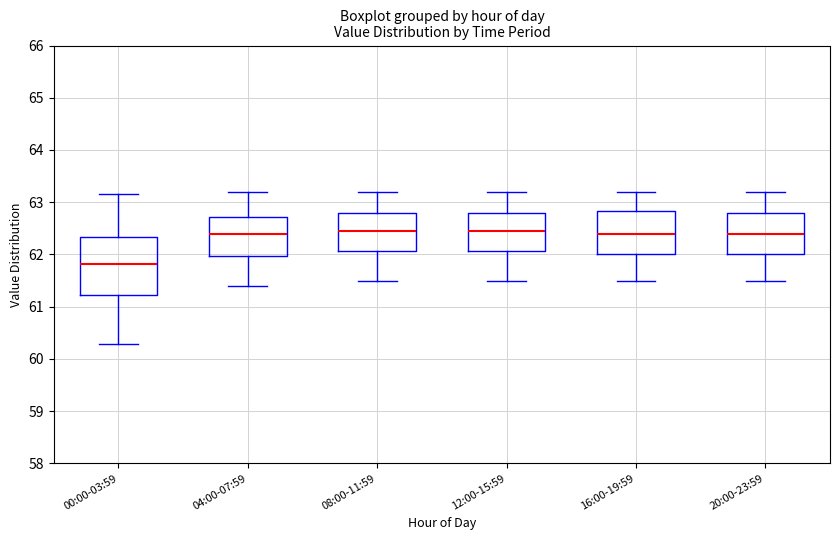

Where does the upper whisker of the box for 04:00-07:59 end on the y-axis? The values are not printed on the chart, so give them approximately, as read against the axis.

63.2